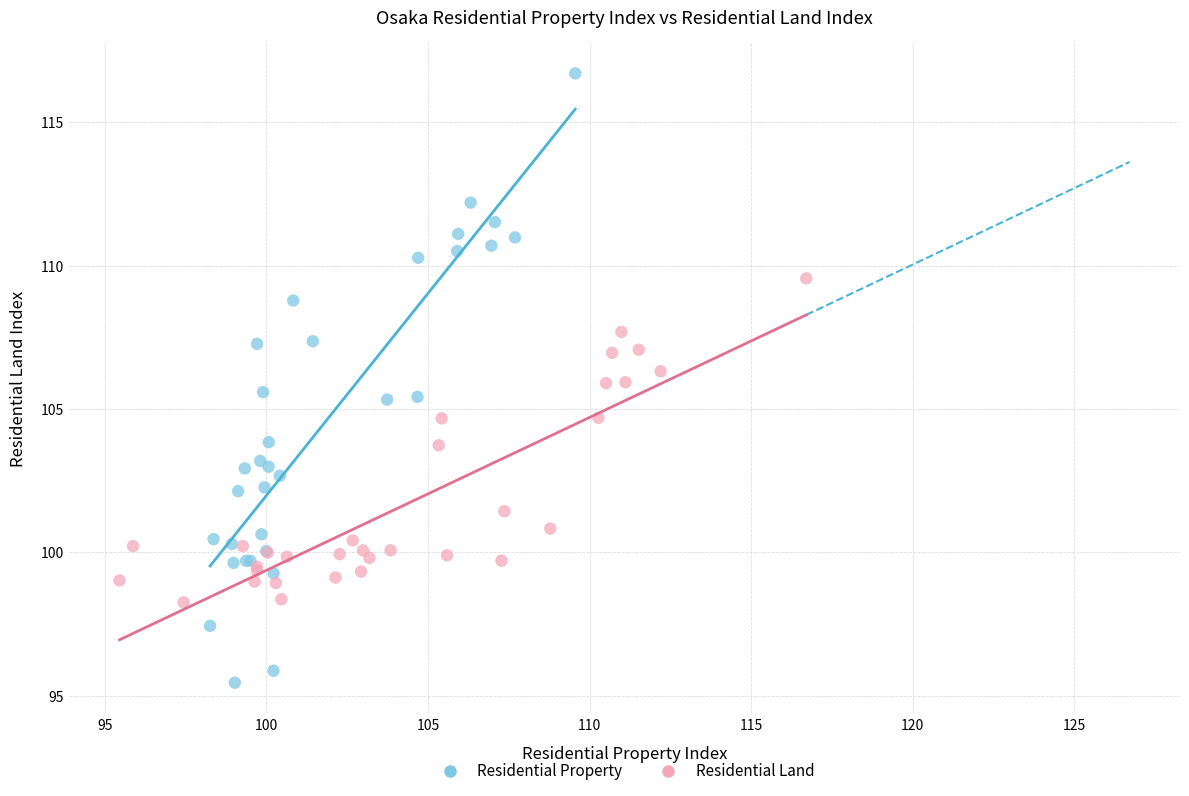

Which series has the widest spread of Y values?

Residential Property